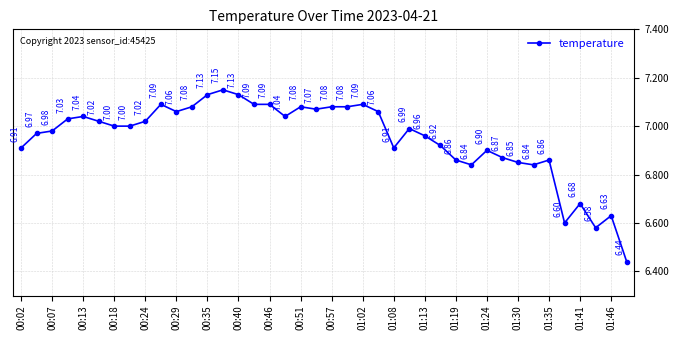

What is the sum of all values?

278.0